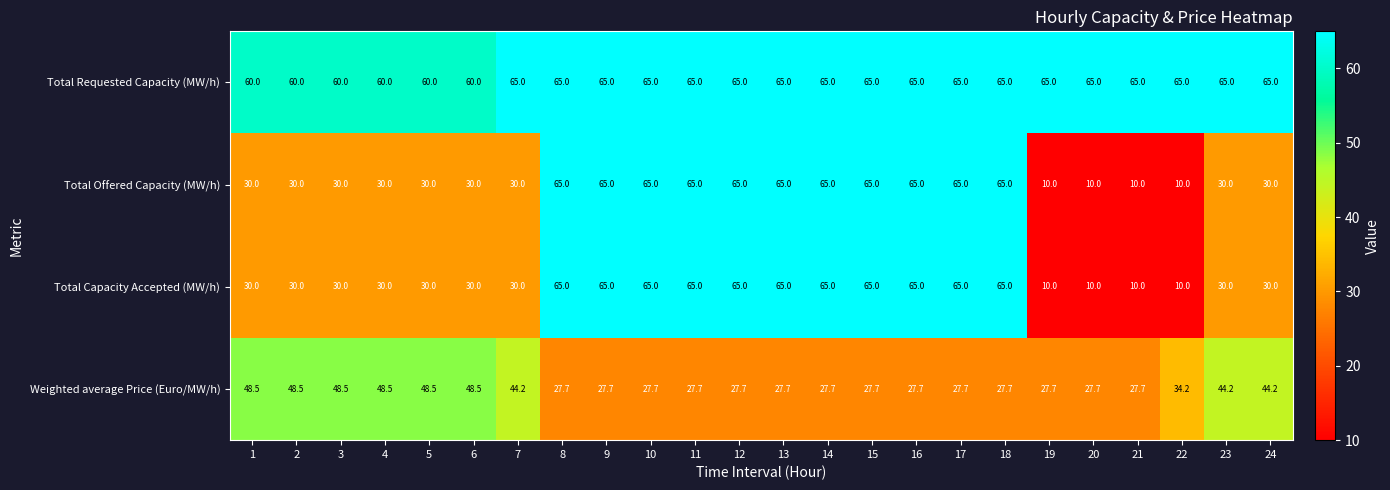

What is the spread (max minus min) of values at 7?

35.0